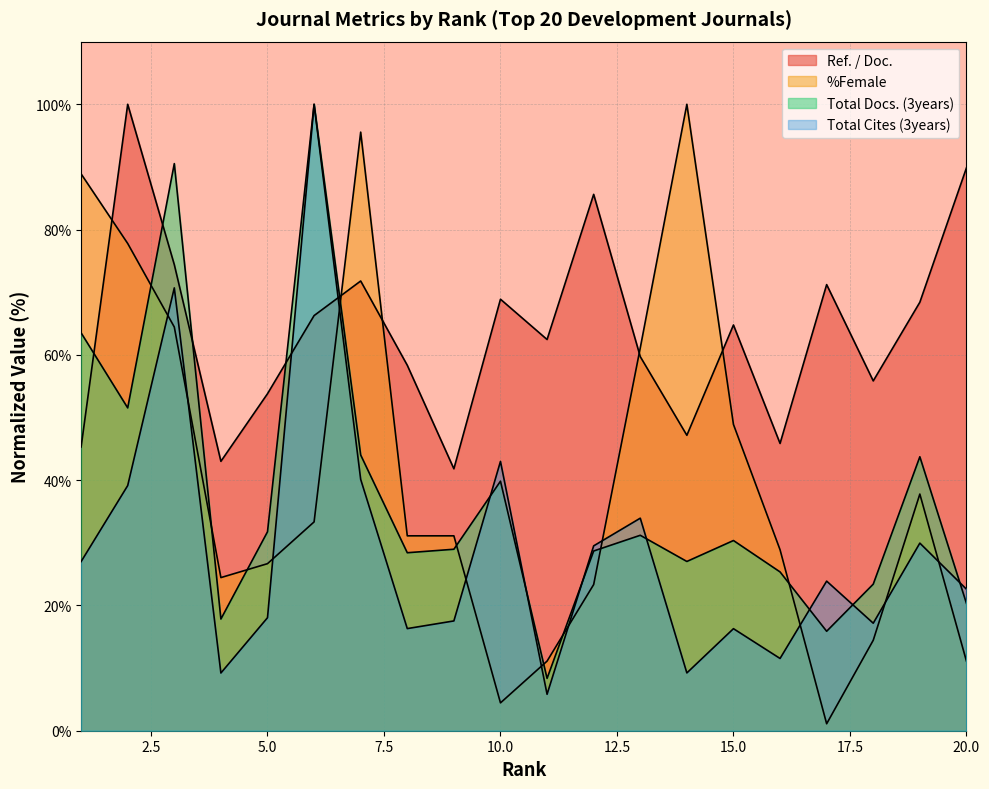

At which label is %Female closest to 50?

15